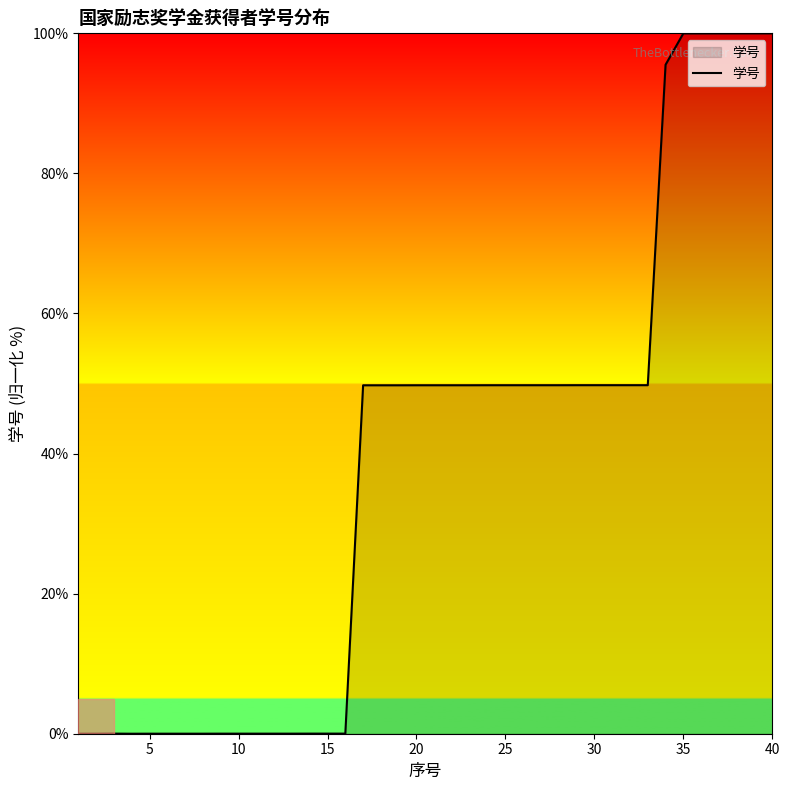

What is the maximum value shown in the chart?

100.0